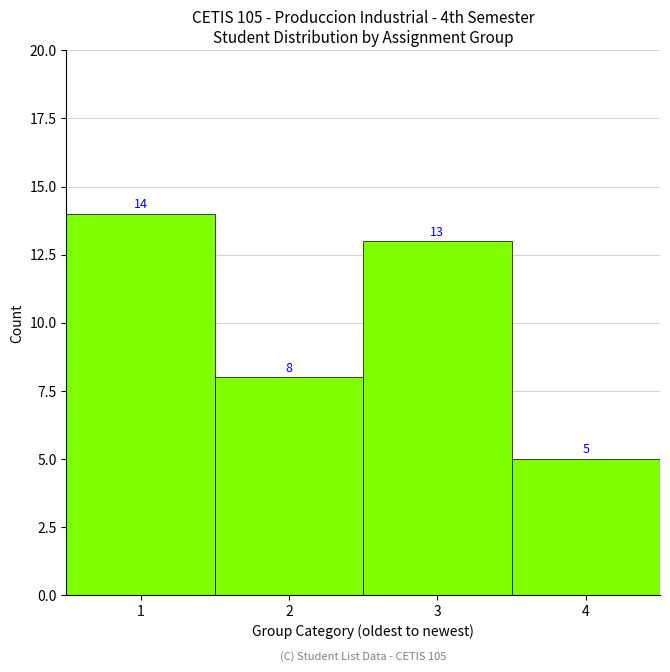

Reading left to right, what are all the values shown in this chart?

1=14	2=8	3=13	4=5